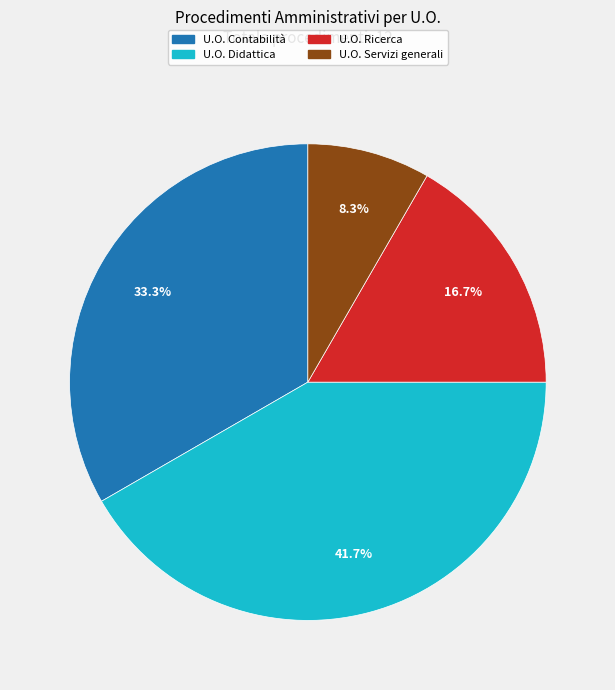

Rank the categories by value from lowest to highest.

U.O. Servizi generali, U.O. Ricerca, U.O. Contabilità, U.O. Didattica